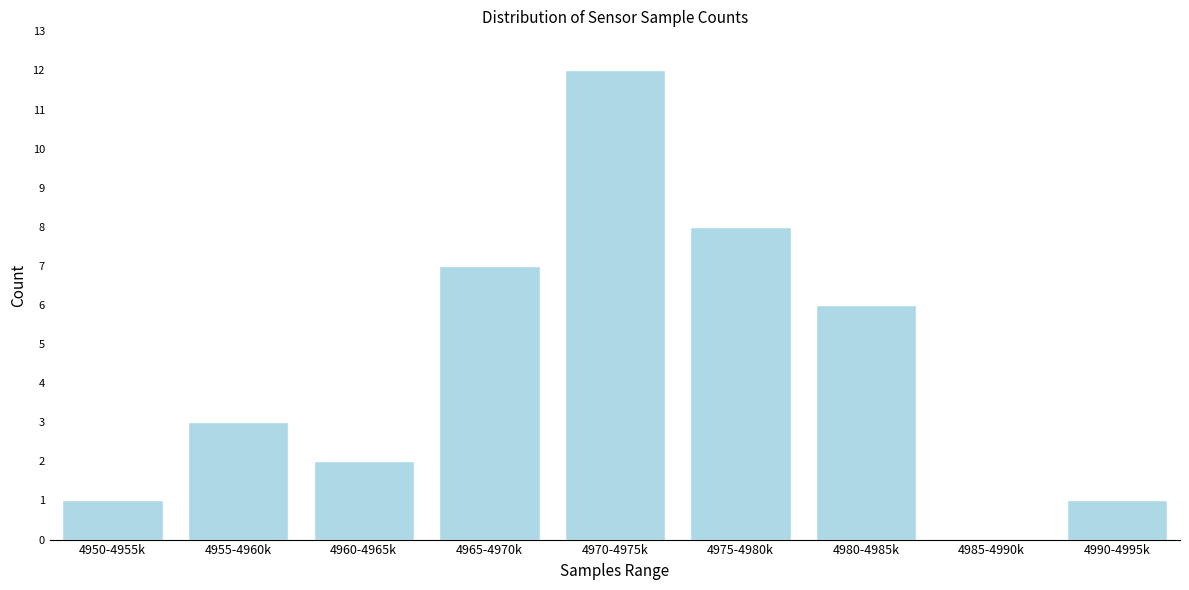

Reading left to right, list all the values displayed in this chart.

4950-4955k=1	4955-4960k=3	4960-4965k=2	4965-4970k=7	4970-4975k=12	4975-4980k=8	4980-4985k=6	4985-4990k=0	4990-4995k=1